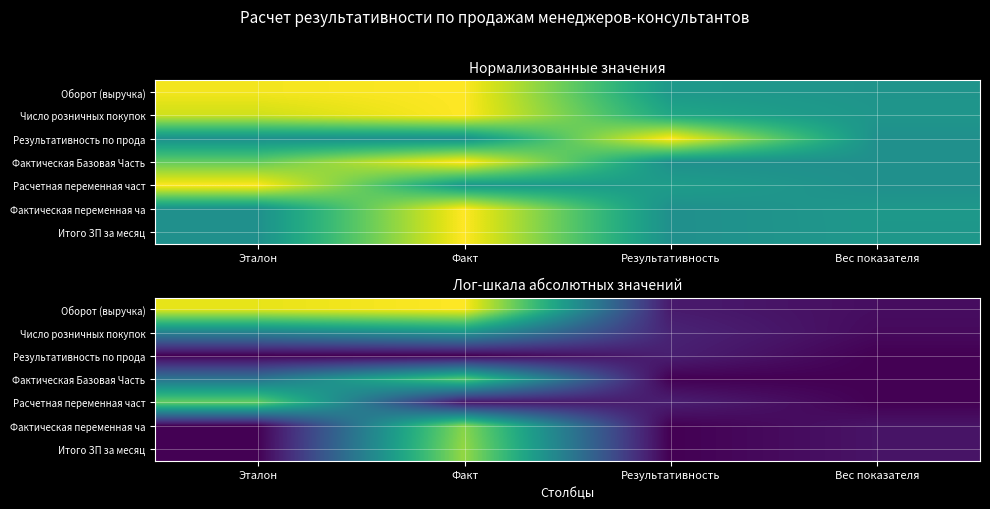

Which series has the largest total across all categories?

Оборот (выручка)